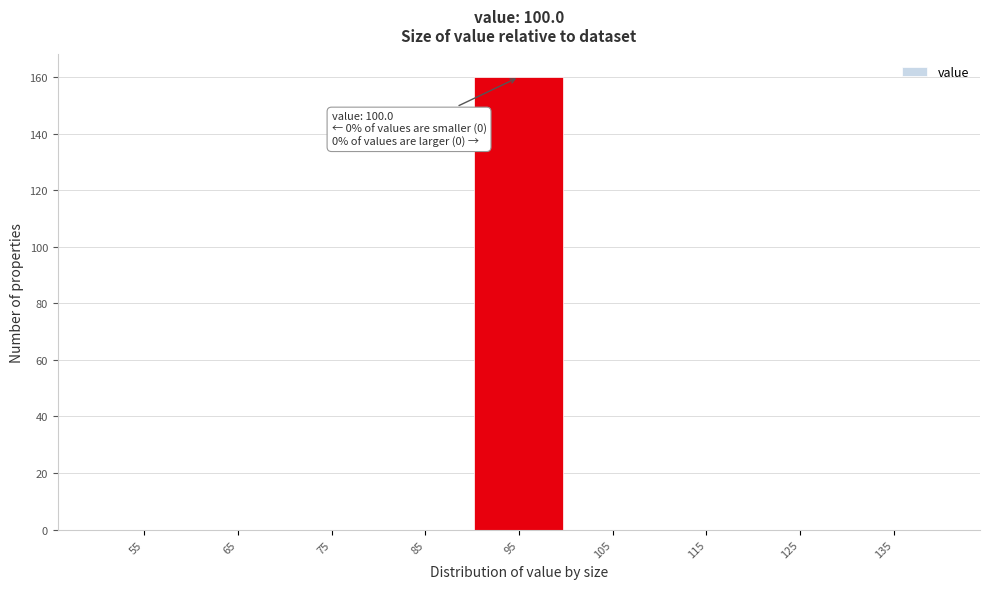

Reading left to right, what are all the values shown in this chart?

55=0	65=0	75=0	85=0	95=160	105=0	115=0	125=0	135=0